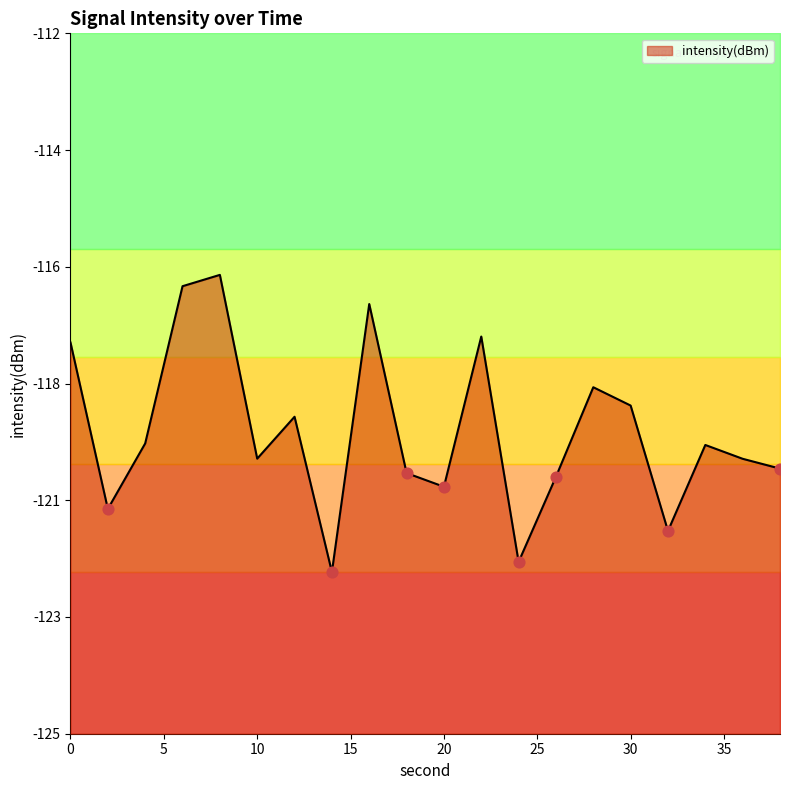

Between 10 and 12, which is larger?

12